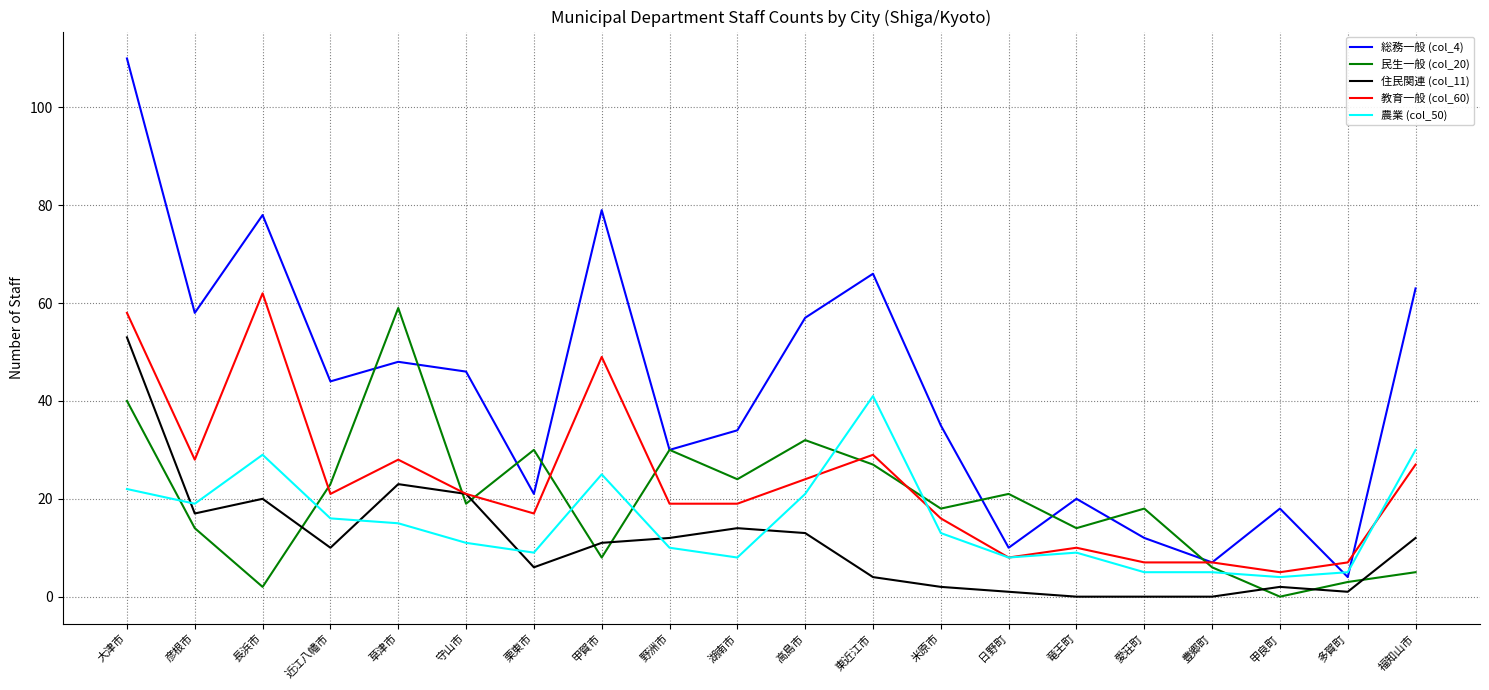

What is the difference between the second highest and second lowest values in the 農業 (col_50) series?

25